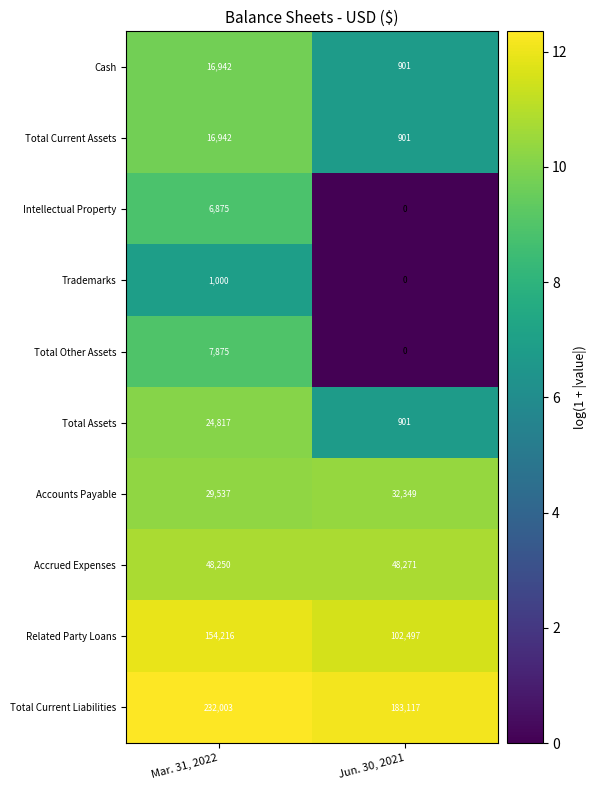

Which series changed the most between Mar. 31, 2022 and Jun. 30, 2021?

Related Party Loans